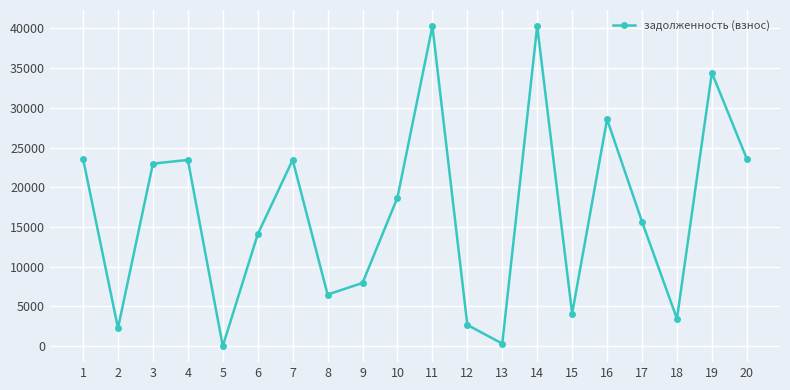

Is it true that the value at 14 is 59366.1?

False